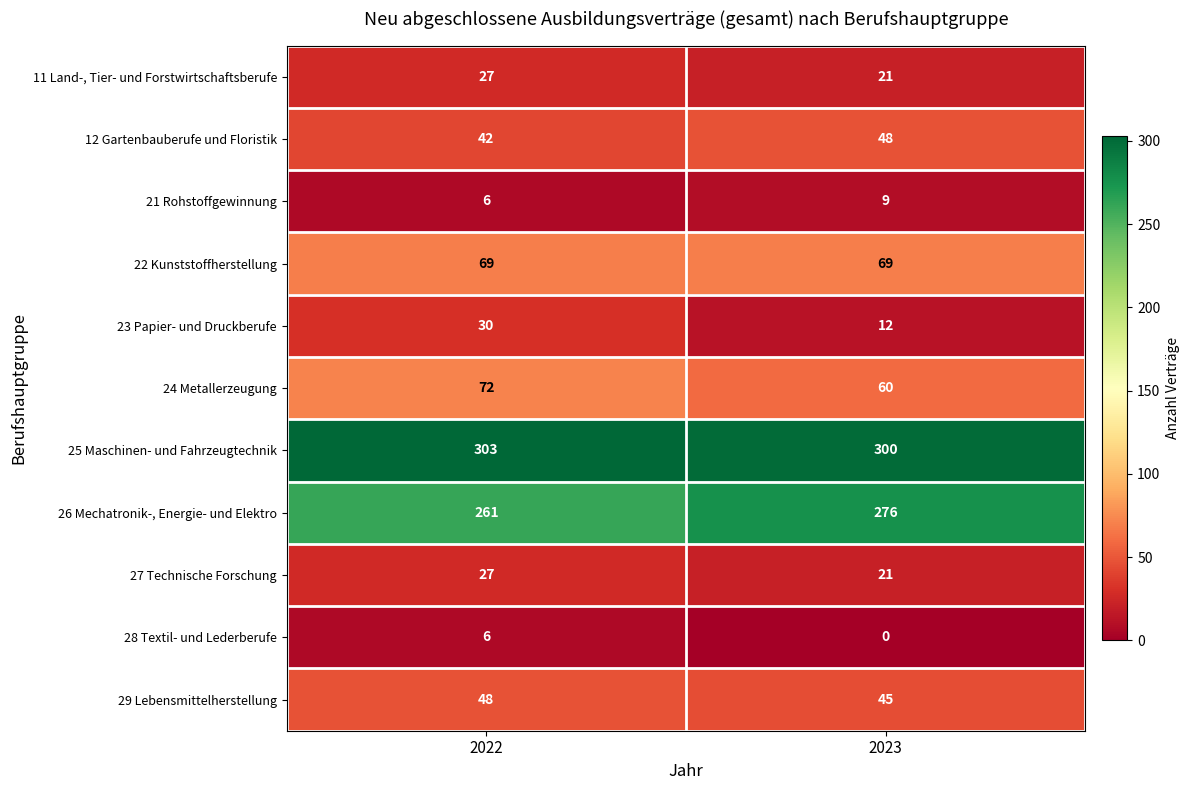

Rank the categories by 28 Textil- und Lederberufe value from lowest to highest.

2023, 2022